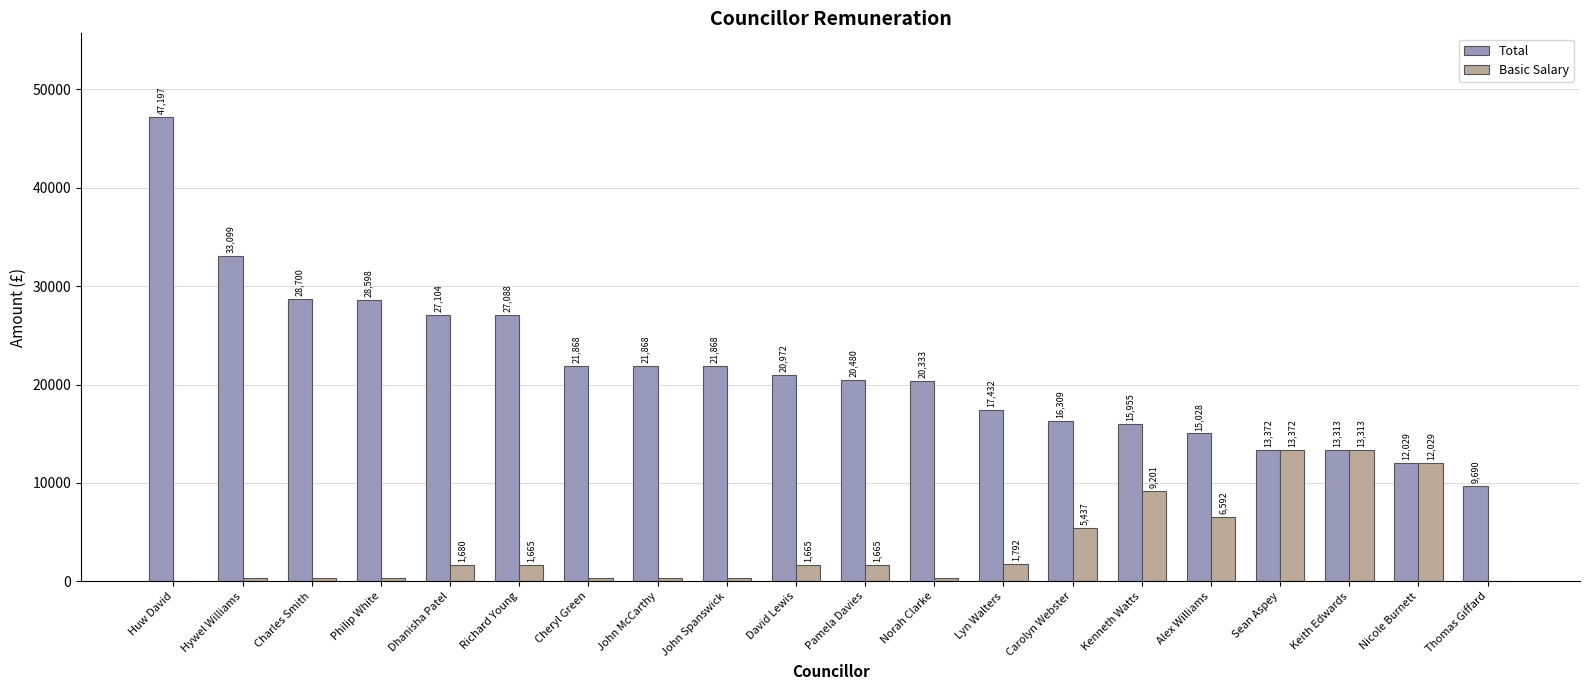

How many series are shown in this chart?

2